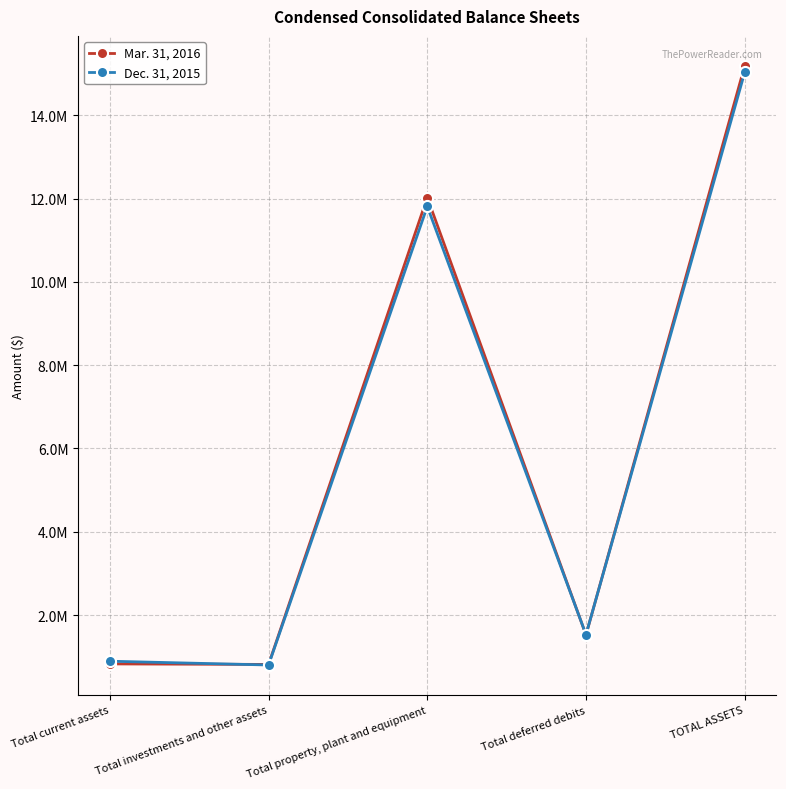

At Total investments and other assets, list the series in order from largest to smallest.

Mar. 31, 2016, Dec. 31, 2015